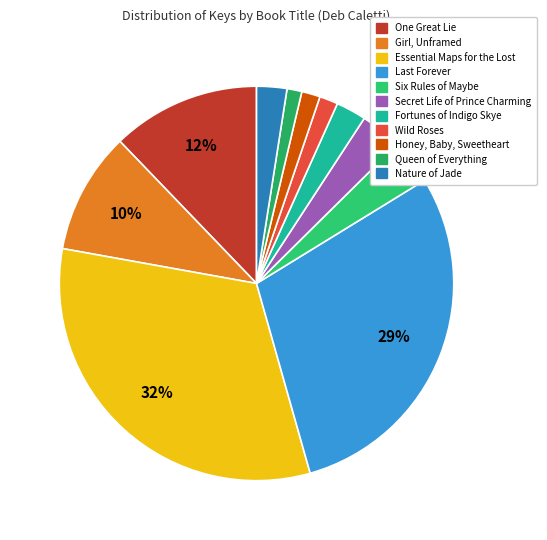

Which category has the smallest portion of the pie?

Queen of Everything